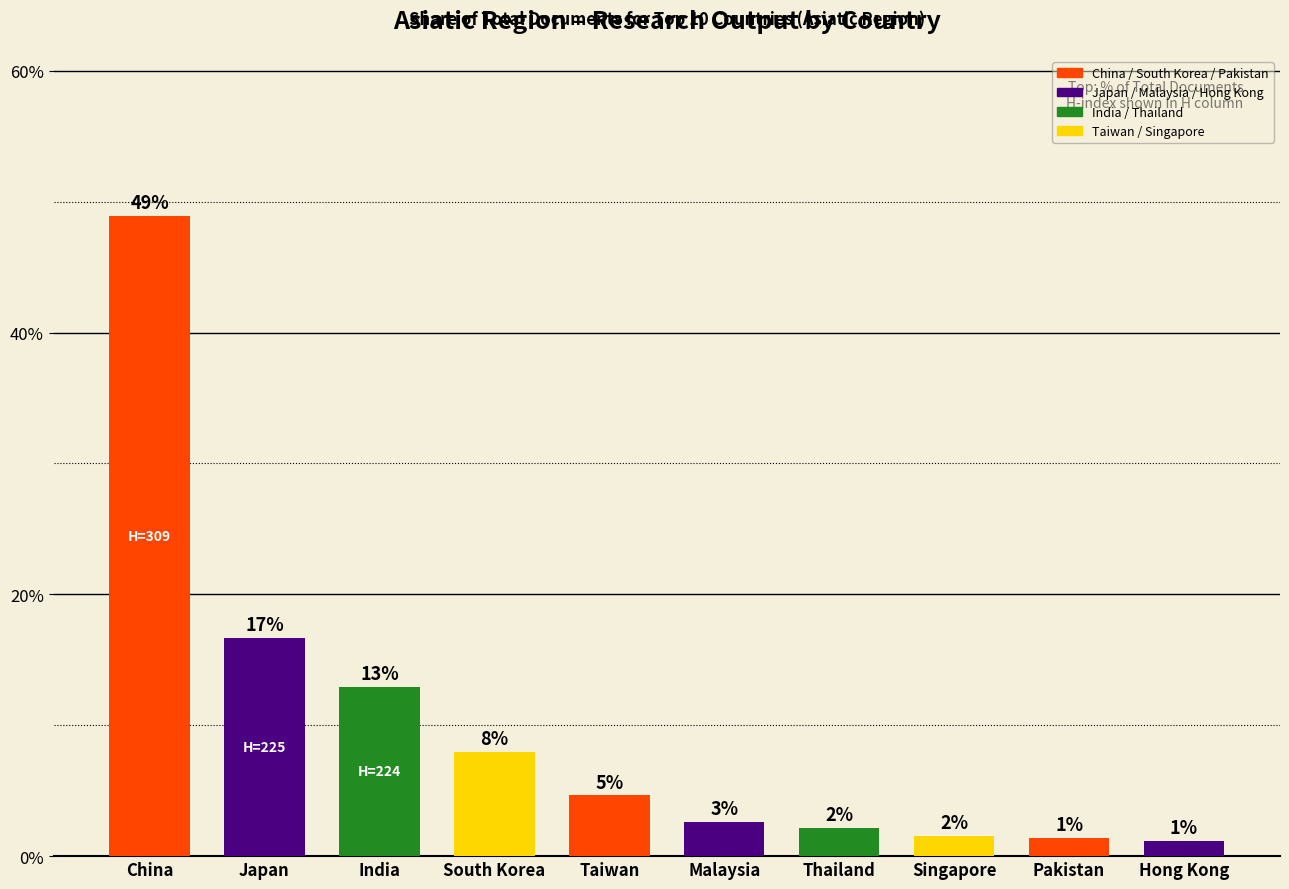

How many bars are there in total?

10